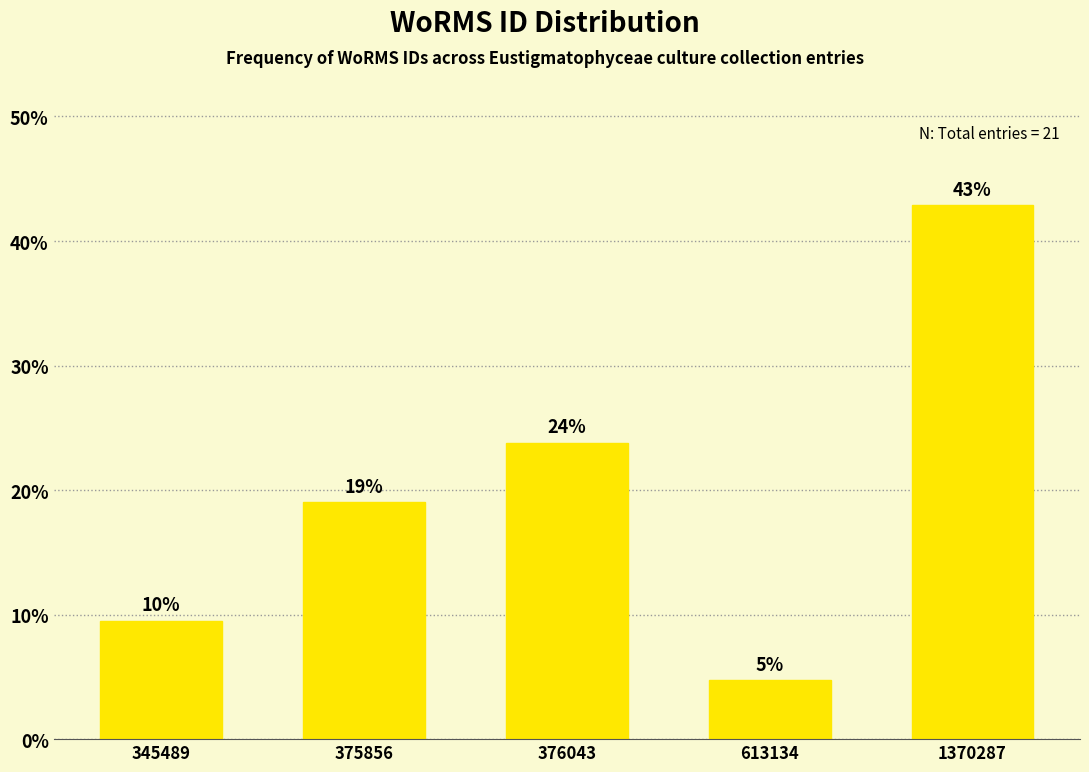

How many bars are there in total?

5